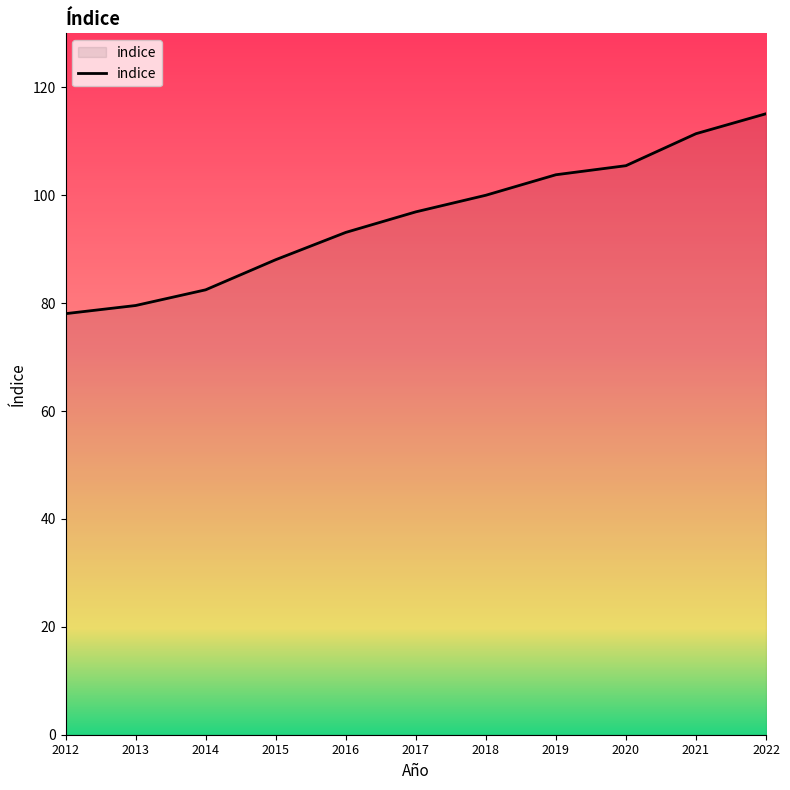

Approximately how many times larger is the value at 2022 compared to 2016?

1.2